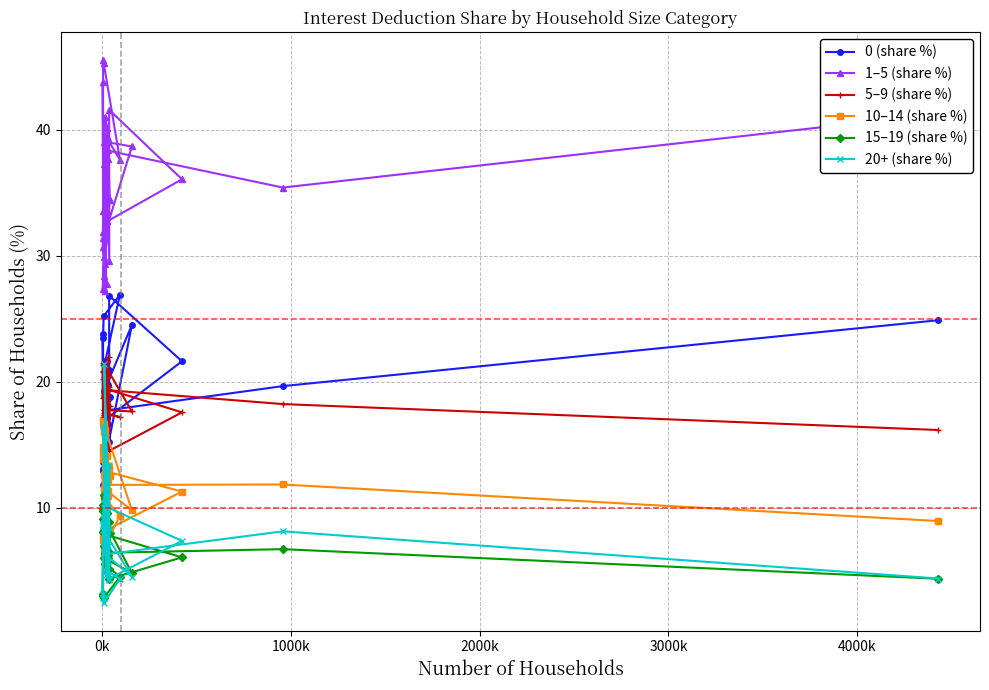

What is the smallest value displayed?

2.4